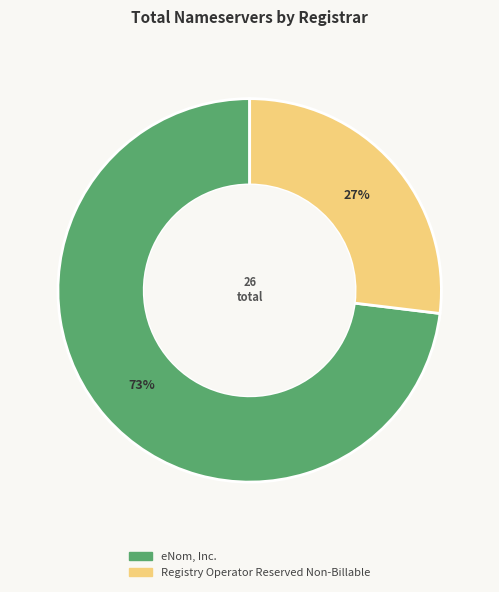

To the nearest percent, what is the average slice percentage?

50%